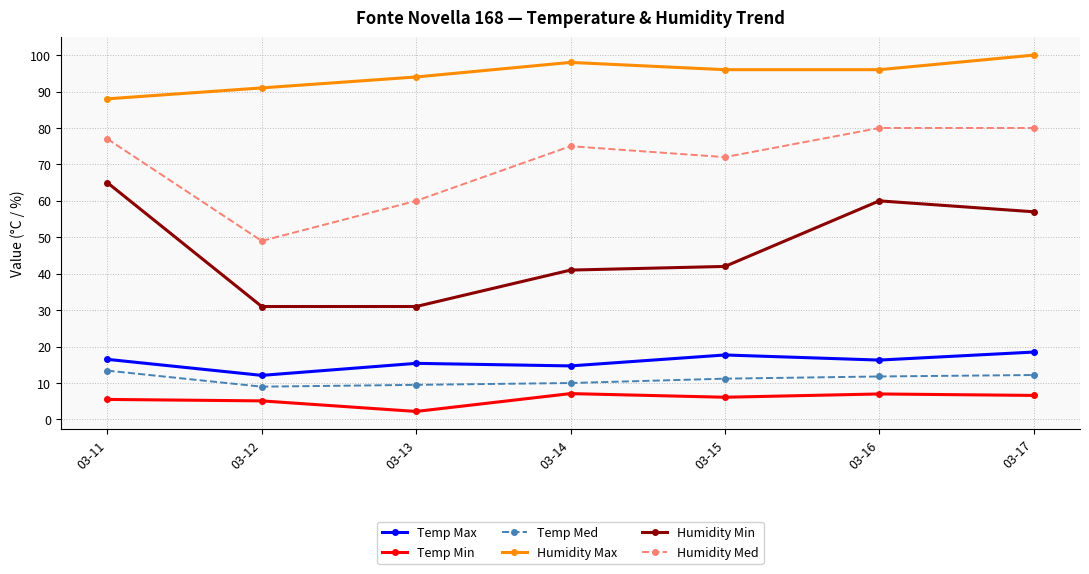

The value of Humidity Max at 03-13 is 40.2. True or false?

False